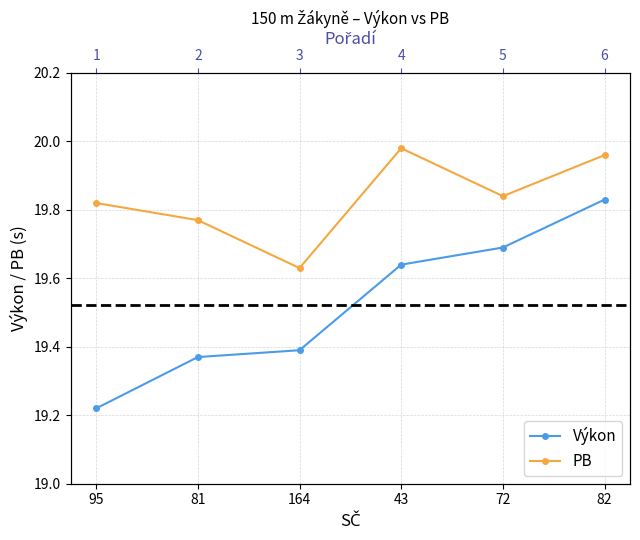

True or false: PB has a value of 20.0 at 43.

True